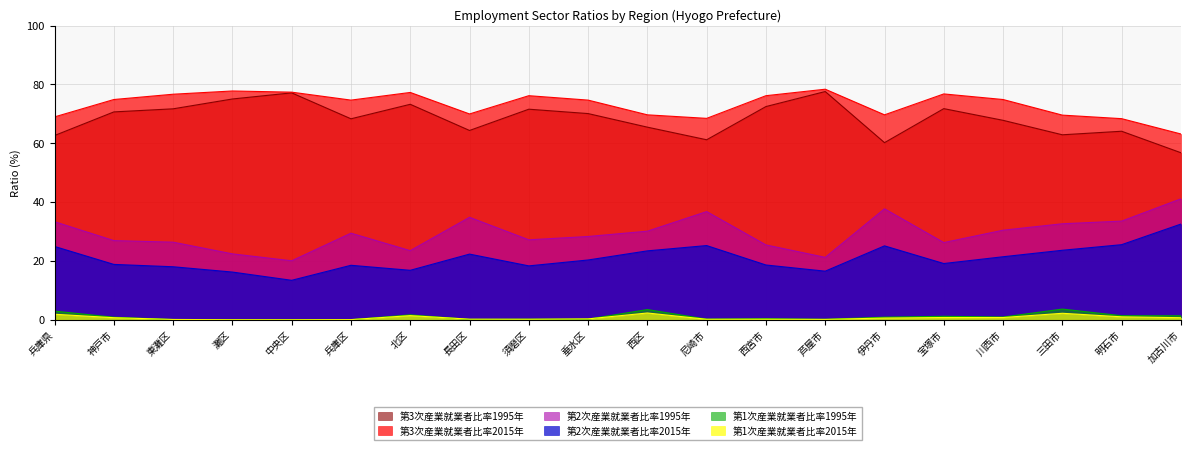

True or false: 第1次産業就業者比率1995年 and 第3次産業就業者比率1995年 cross at least once.

False